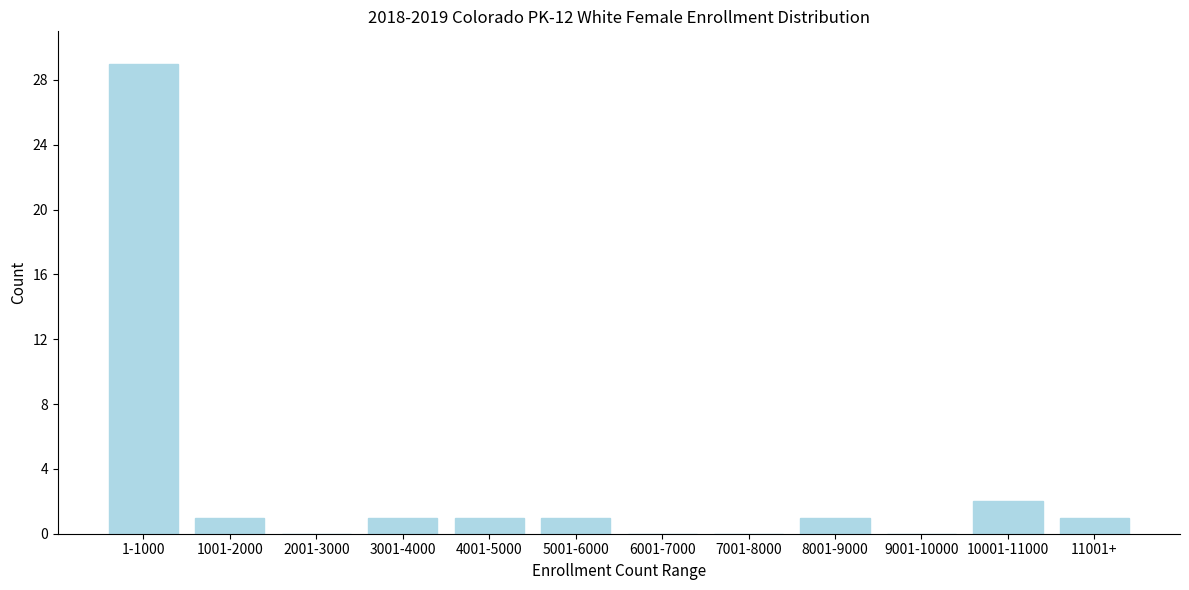

Reading right to left, list all the values displayed in this chart.

11001+=1	10001-11000=2	9001-10000=0	8001-9000=1	7001-8000=0	6001-7000=0	5001-6000=1	4001-5000=1	3001-4000=1	2001-3000=0	1001-2000=1	1-1000=29